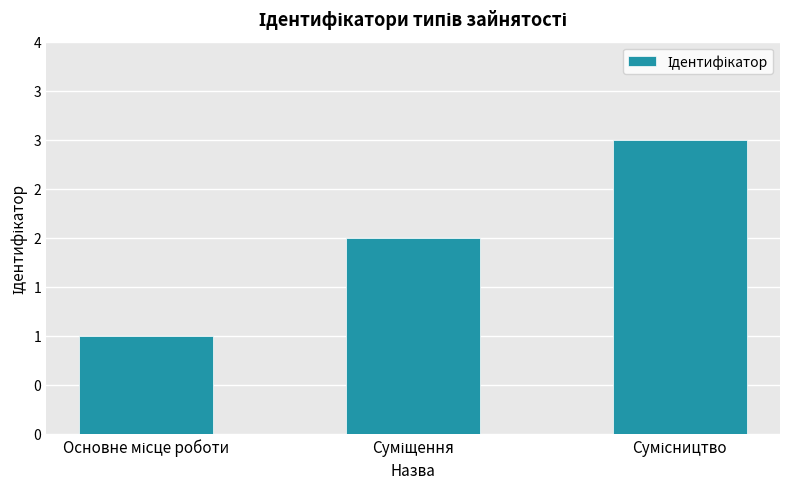

Is it true that the value at Сумісництво is 4?

False